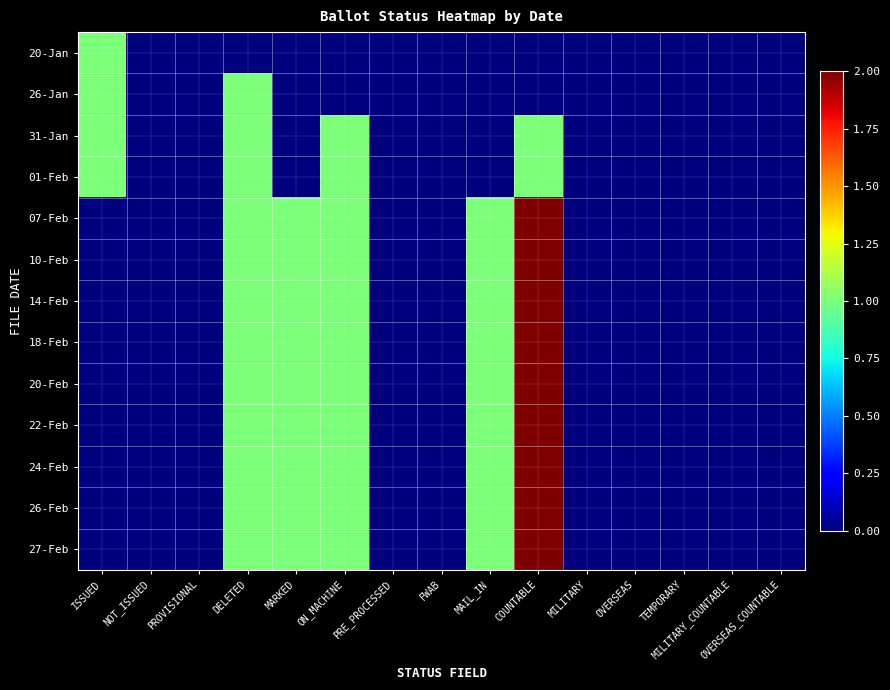

How many distinct data groups are displayed?

13